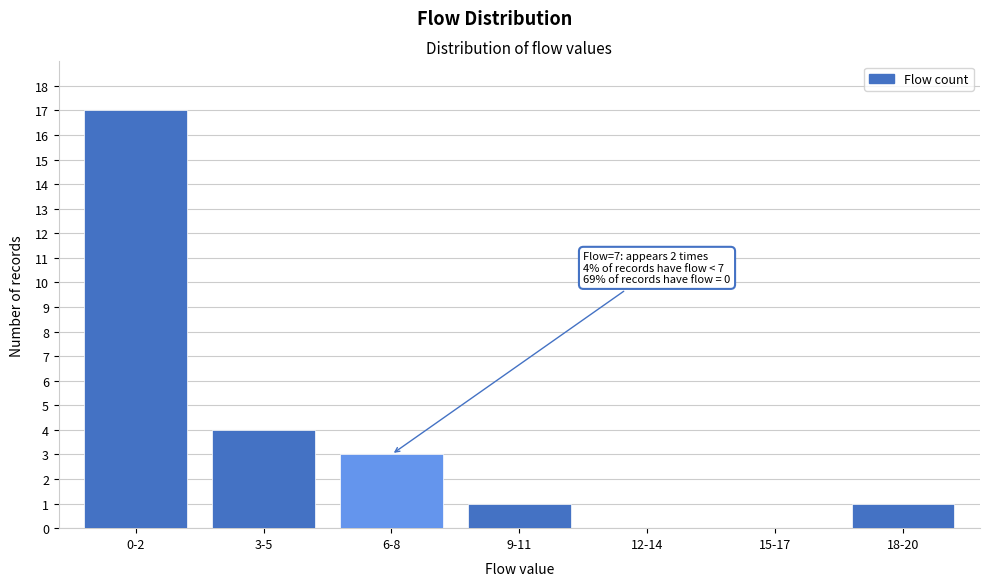

Reading left to right, list all the values displayed in this chart.

0-2=17	3-5=4	6-8=3	9-11=1	12-14=0	15-17=0	18-20=1